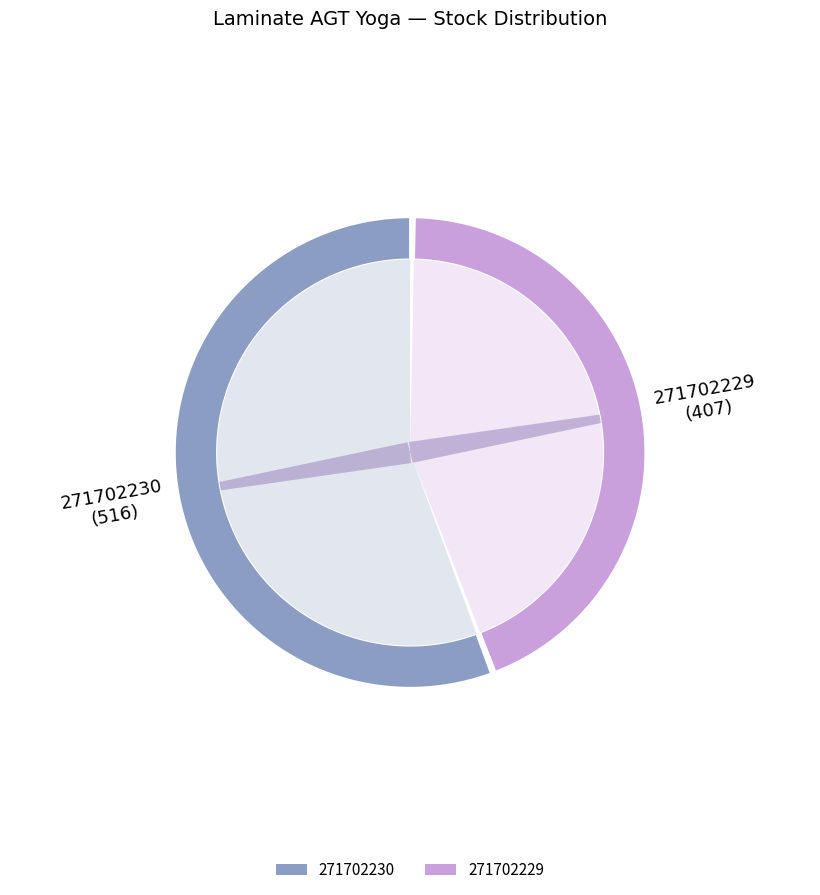

What percentage is the 271702230 slice, to the nearest percent?

56%